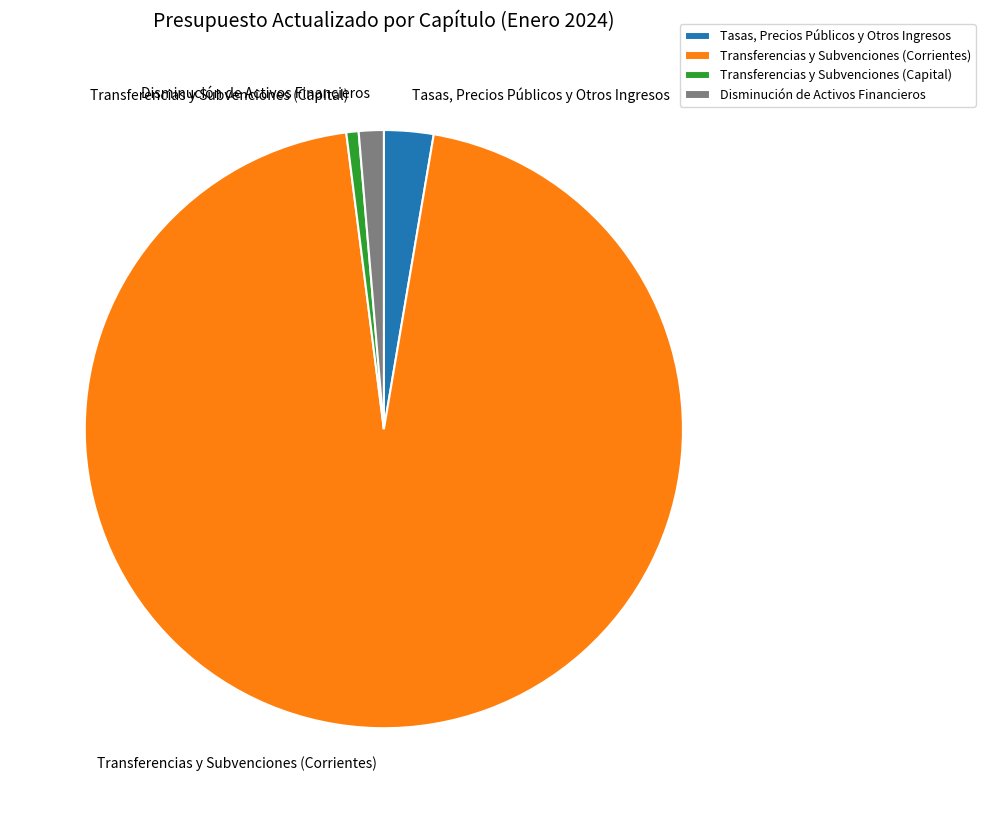

Which slice is the largest?

Transferencias y Subvenciones (Corrientes)